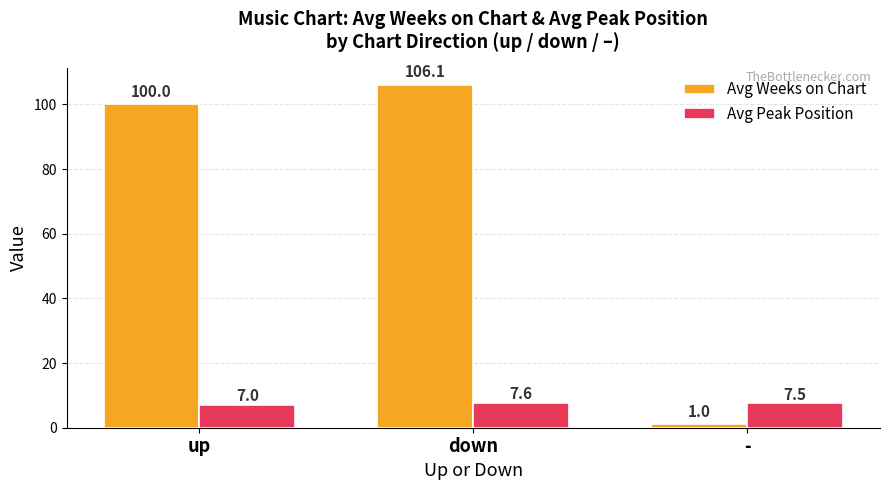

True or false: Avg Peak Position has a value of 7.6 at down.

True